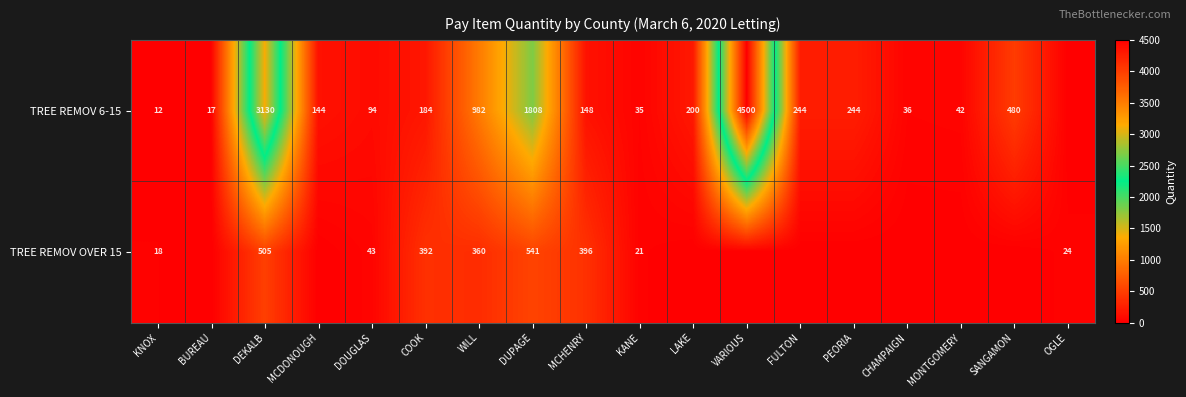

What is the difference between the highest and lowest values at DUPAGE?

1267